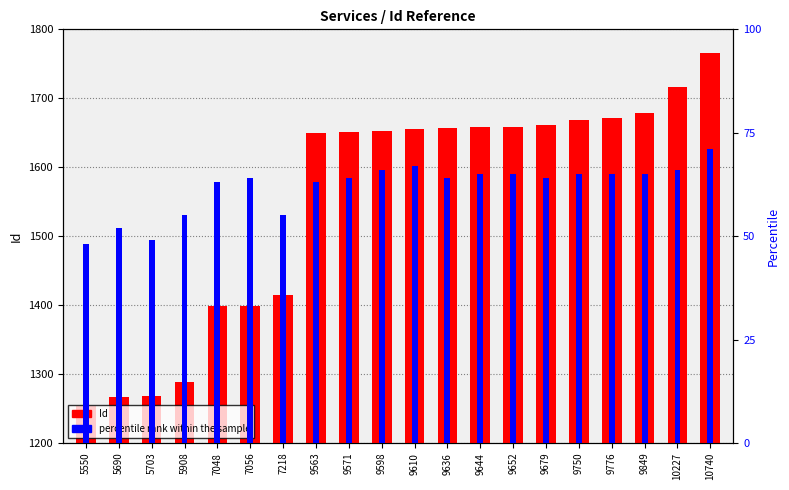

How many values in the percentile rank within sample series exceed 64?

9